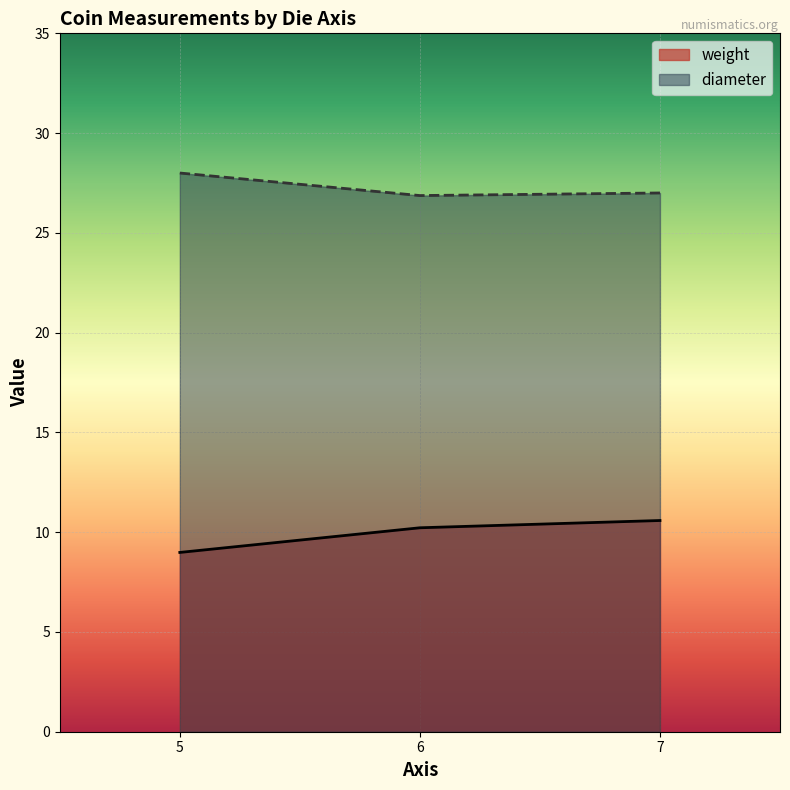

What is the greatest value displayed?

28.0